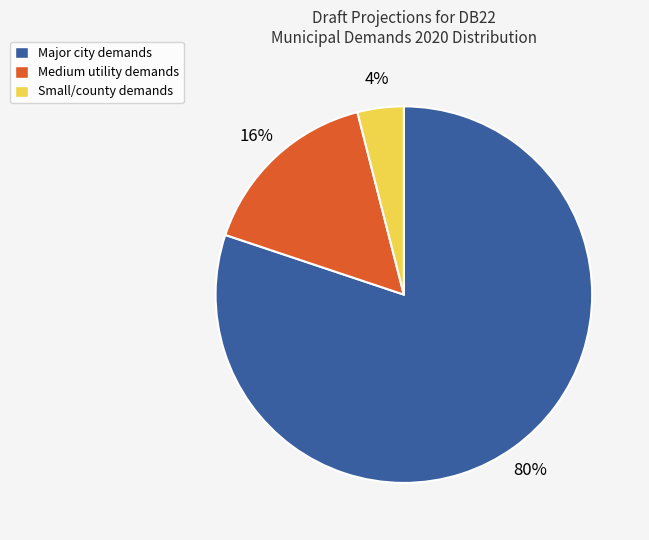

Is there a majority slice in this chart?

Yes